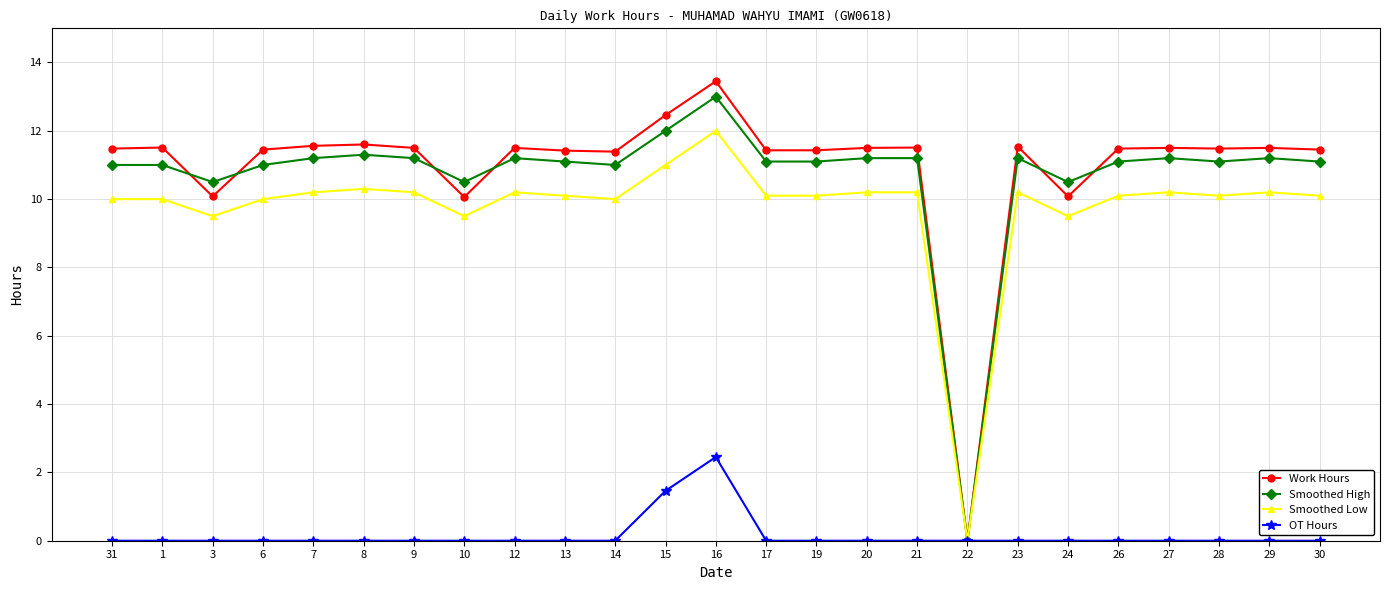

Count the number of categories in the chart.

25